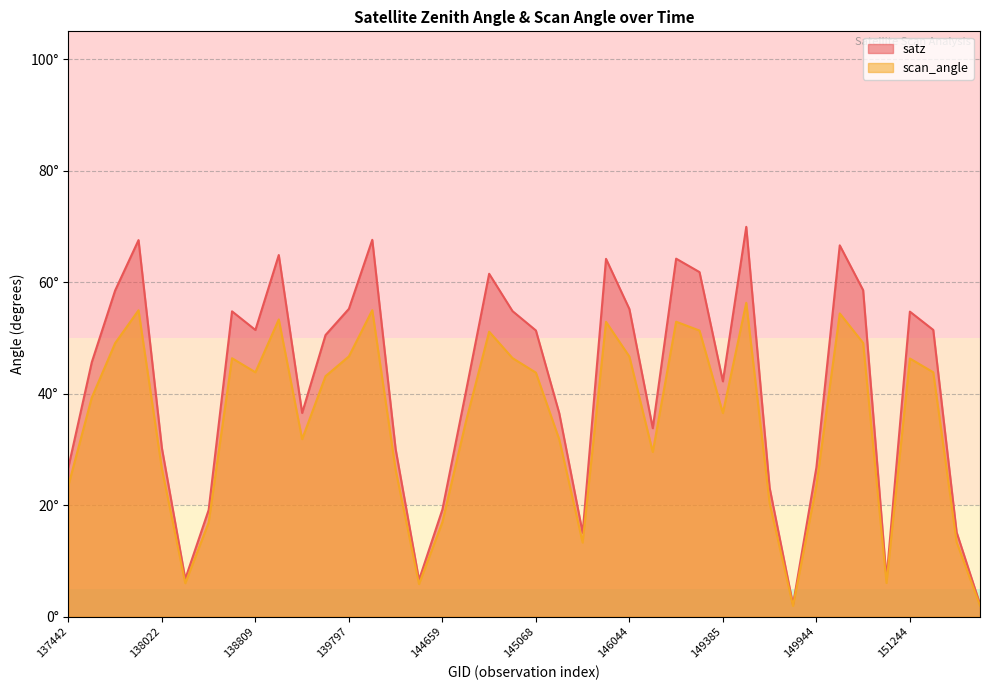

How many interior local valleys does the scan_angle series have?

9